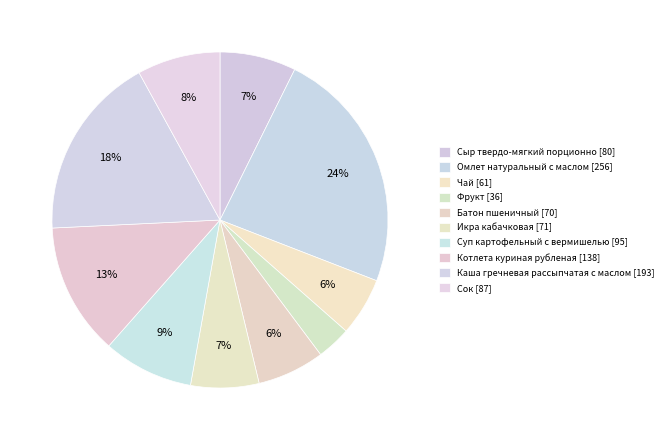

True or false: Батон пшеничный accounts for 14% of the total.

False